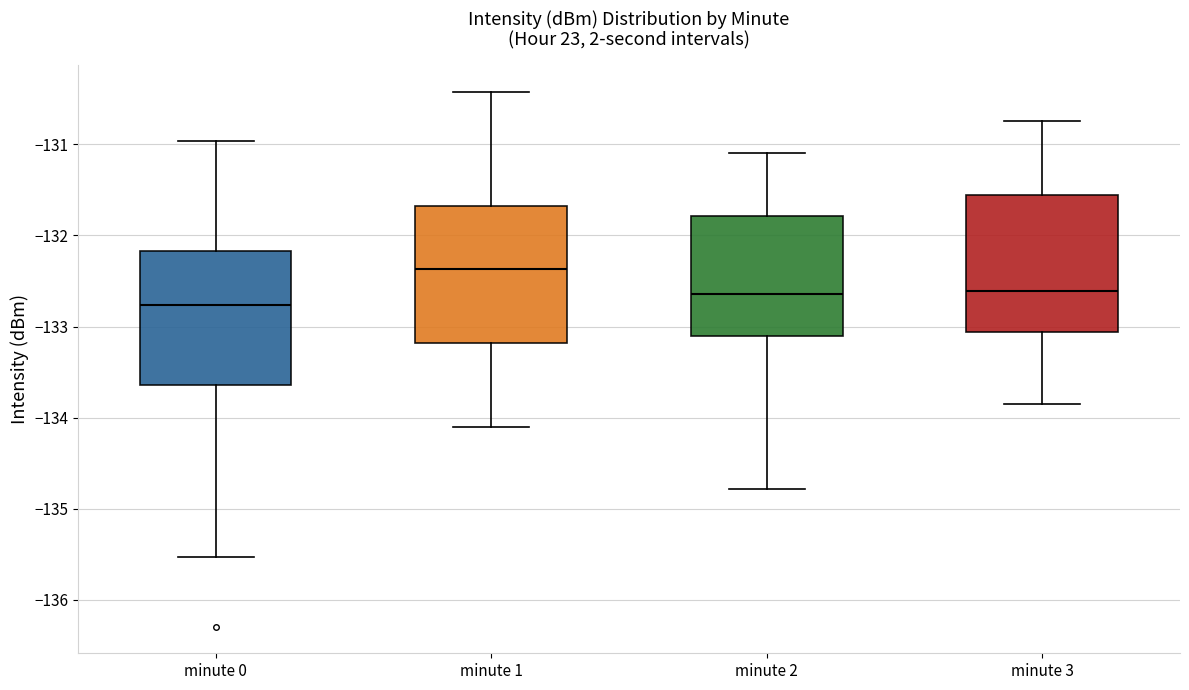

Reading left to right, read every box against the y-axis: the position of its median line, the range the box covers, and the ends of its whiskers. The values are not printed on the chart, so give them approximately, as read against the axis.

minute 0: median -132.8, box -133.6 to -132.2, whiskers -135.5 to -131.0
minute 1: median -132.4, box -133.2 to -131.7, whiskers -134.1 to -130.4
minute 2: median -132.6, box -133.1 to -131.8, whiskers -134.8 to -131.1
minute 3: median -132.6, box -133.1 to -131.6, whiskers -133.8 to -130.7